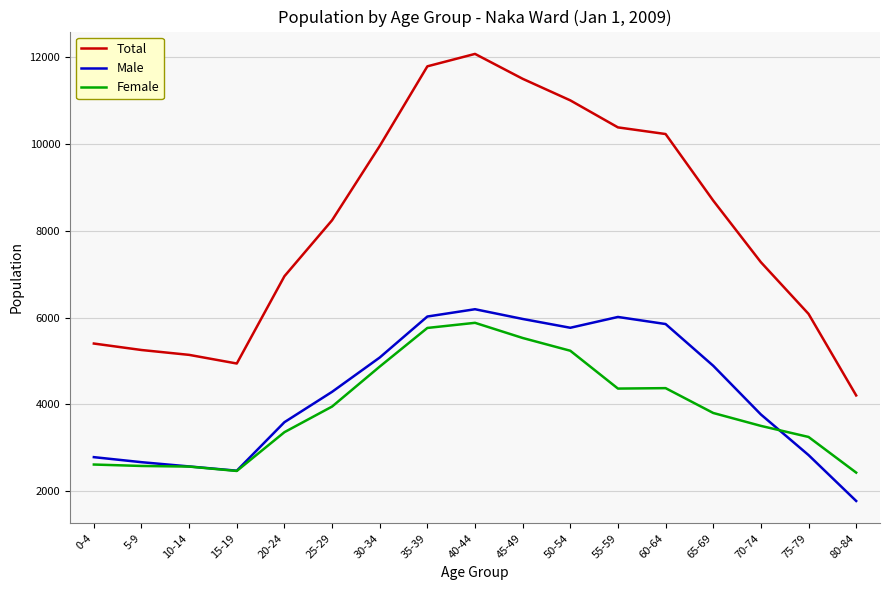

Is the value of Female at 65-69 greater than the value of Male at 10-14?

Yes